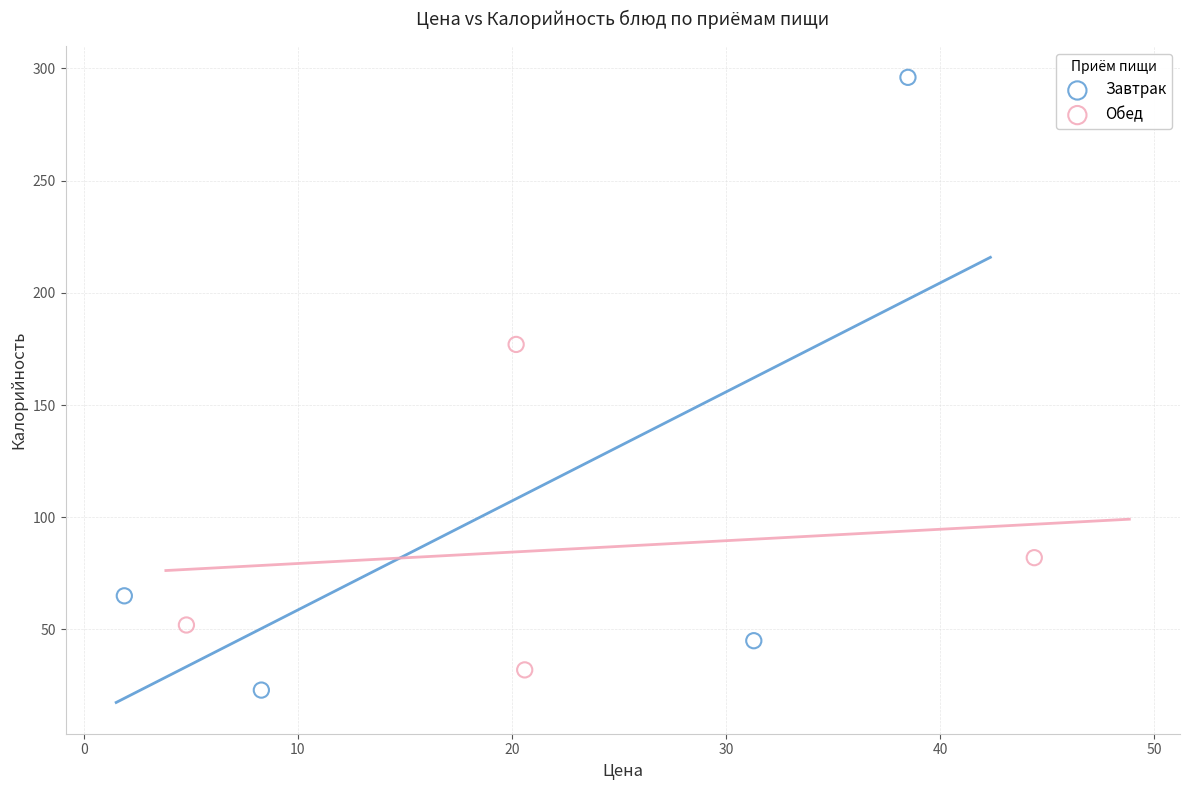

Which series reaches the maximum Y coordinate?

Завтрак